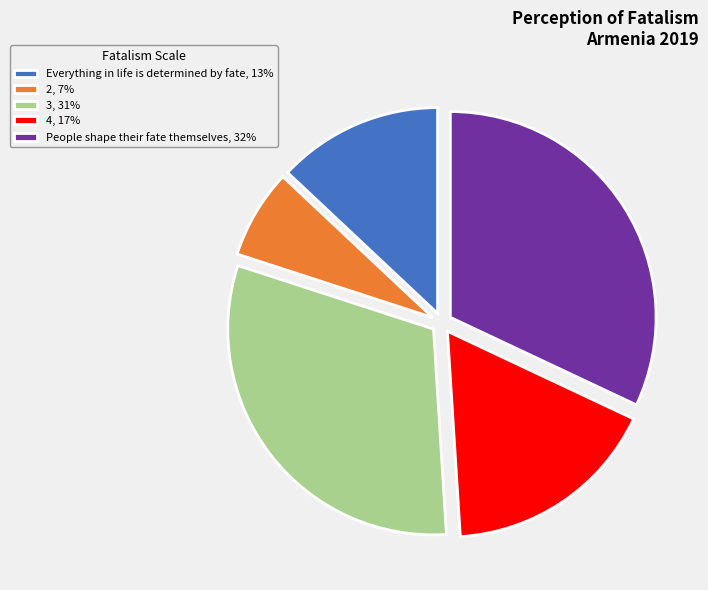

What is the ratio of the value at 4, 17% to the value at 2, 7%?

2.4